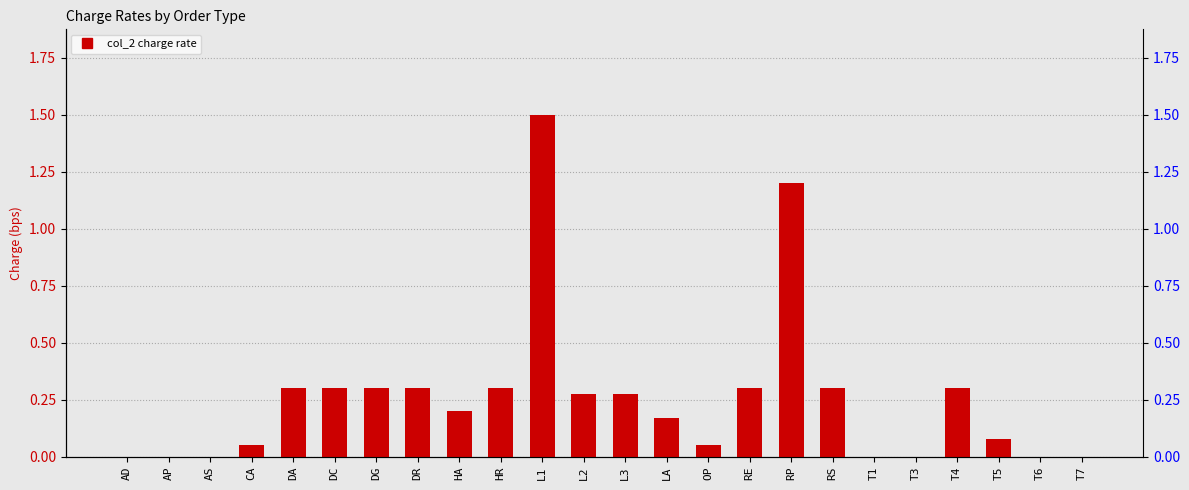

What is the sum of all values?

6.2